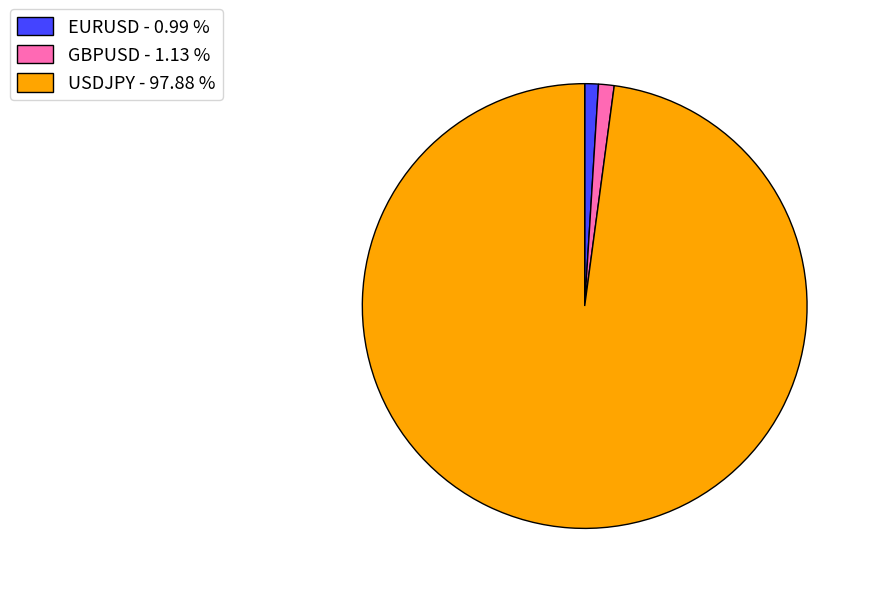

Do USDJPY - 97.88 % and GBPUSD - 1.13 % together represent more than half of the pie?

Yes